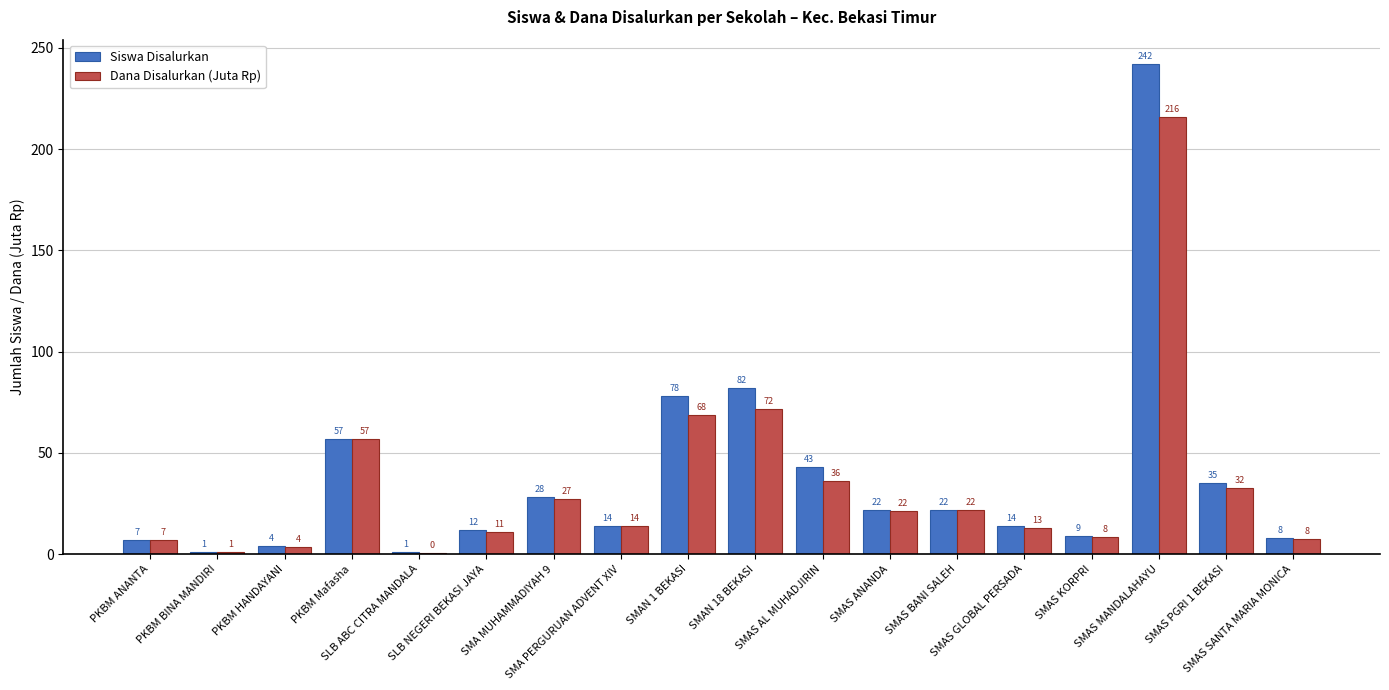

Which series has the largest total across all categories?

Siswa Disalurkan